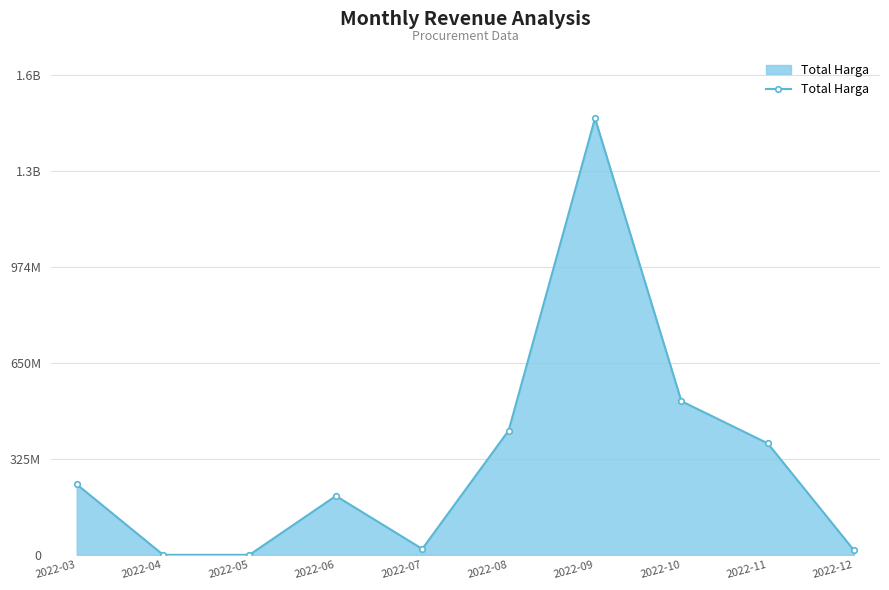

Does the chart display data point markers on the line(s)?

Yes